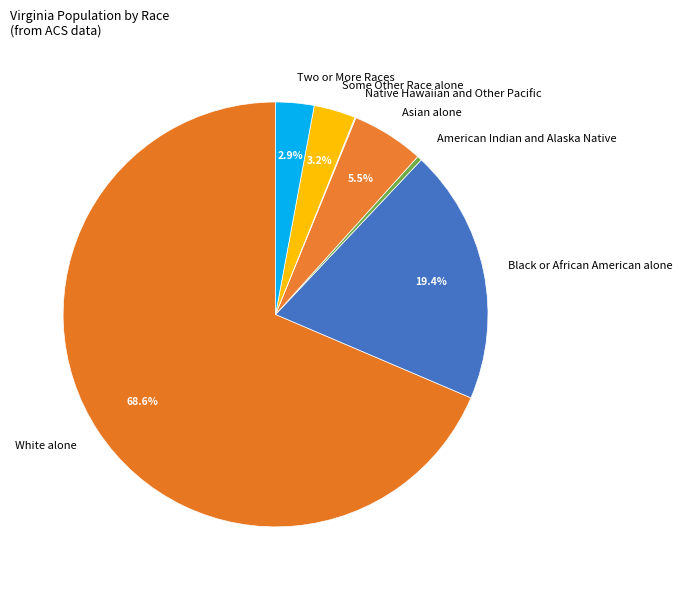

What percentage is NOT represented by Asian alone?

94.5%